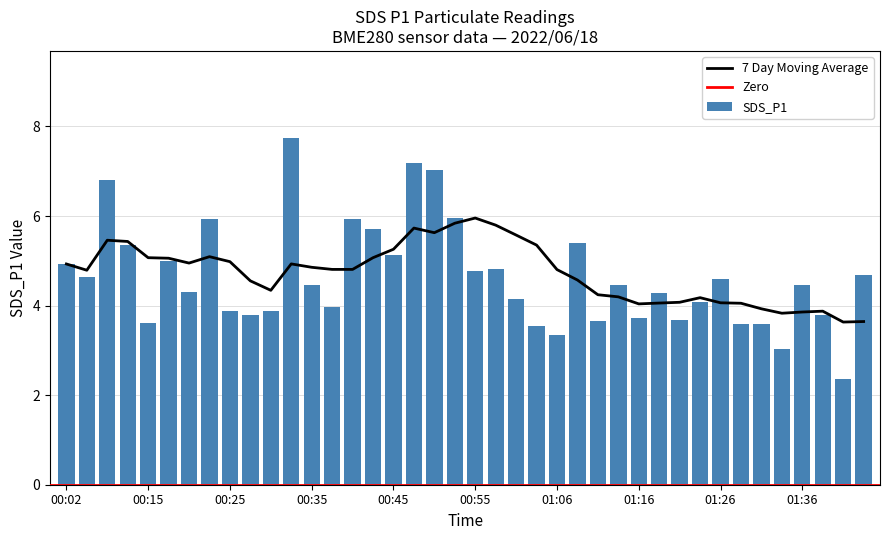

Rank the categories by value from highest to lowest.

00:32, 00:48, 00:50, 00:07, 00:53, 00:22, 00:40, 00:42, 01:08, 00:09, 00:45, 00:17, 00:02, 00:58, 00:55, 01:44, 00:04, 01:26, 00:35, 01:36, 01:13, 00:20, 01:18, 01:01, 01:24, 00:37, 00:25, 00:30, 00:27, 01:39, 01:16, 01:21, 01:11, 00:15, 01:29, 01:31, 01:03, 01:06, 01:34, 01:42